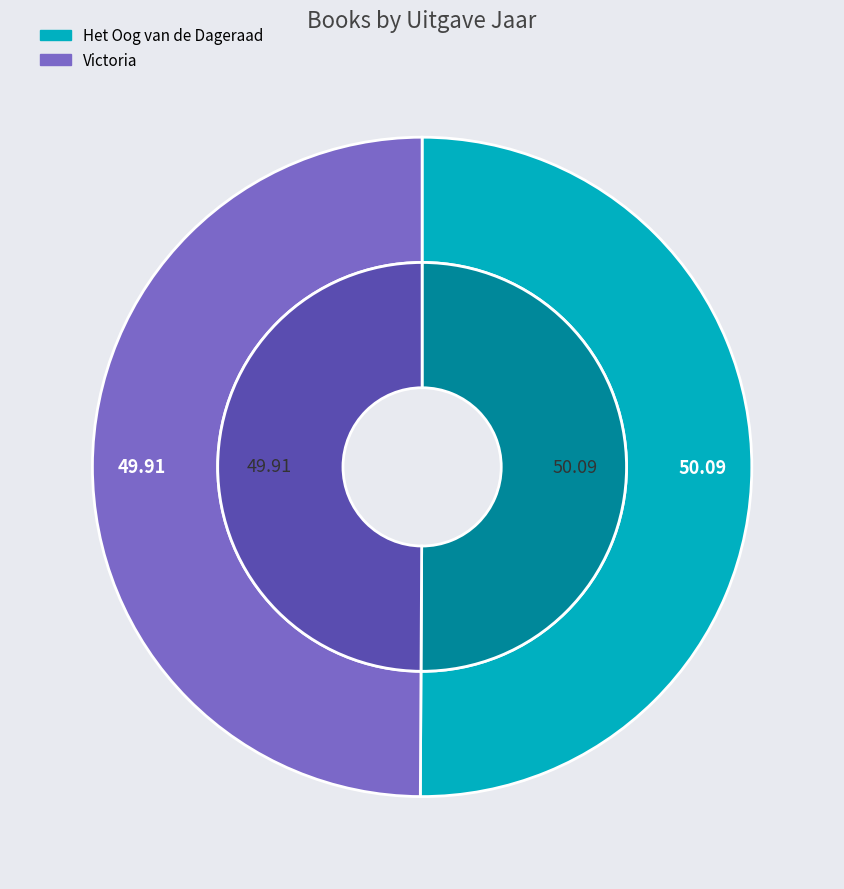

Which has a higher value, Victoria or Het Oog van de Dageraad?

Het Oog van de Dageraad